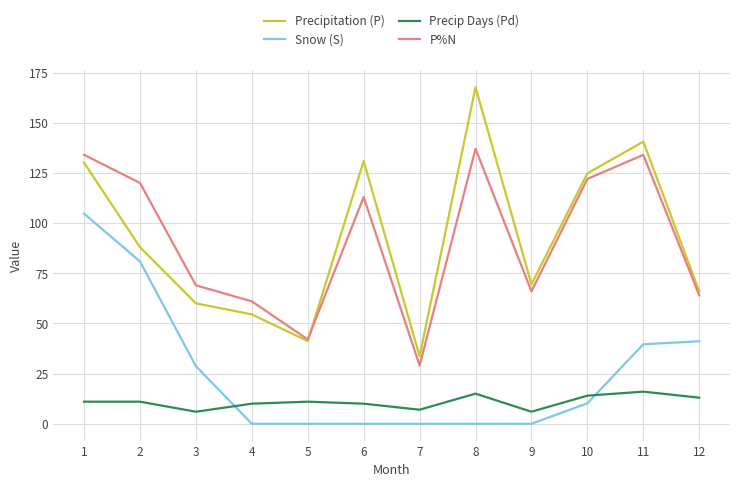

Reading left to right, list all the values displayed in this chart.

Precipitation (P): 1=130.1	2=88.0	3=60.0	4=54.5	5=41.2	6=130.9	7=33.7	8=167.7	9=69.5	10=124.8	11=140.6	12=65.9
Snow (S): 1=104.7	2=80.9	3=28.7	4=0.0	5=0.0	6=0.0	7=0.0	8=0.0	9=0.0	10=10.2	11=39.6	12=41.1
Precip Days (Pd): 1=11.0	2=11.0	3=6.0	4=10.0	5=11.0	6=10.0	7=7.0	8=15.0	9=6.0	10=14.0	11=16.0	12=13.0
P%N: 1=134.0	2=120.0	3=69.0	4=61.0	5=42.0	6=113.0	7=29.0	8=137.0	9=66.0	10=122.0	11=134.0	12=64.0